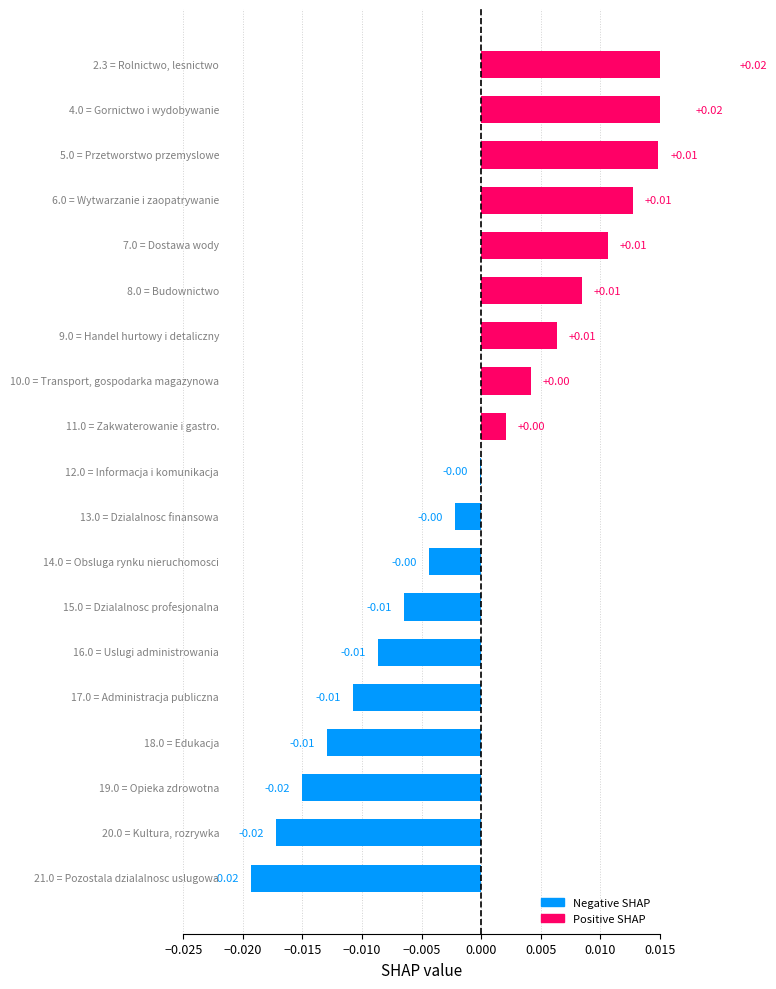

How many values are below 0?

10